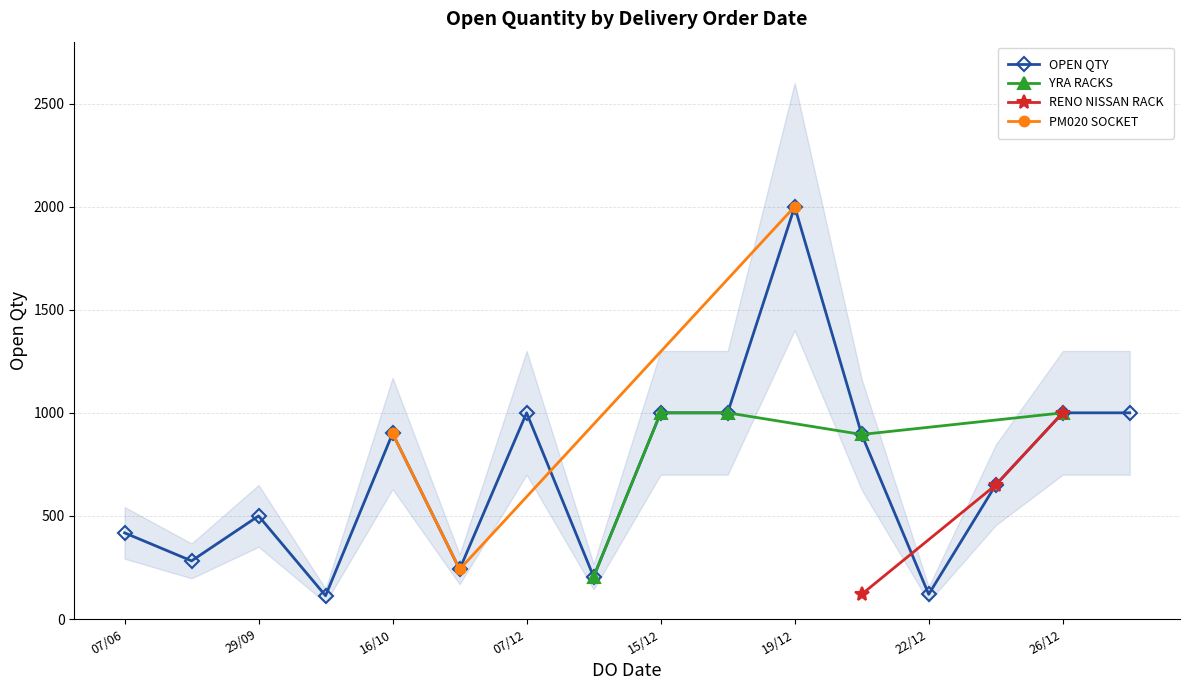

At which label does OPEN QTY reach its peak?

19/12